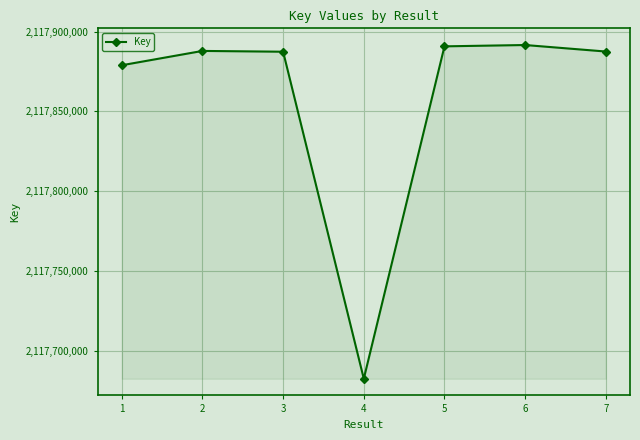

True or false: there are more than 2 points higher than both neighbors.

False